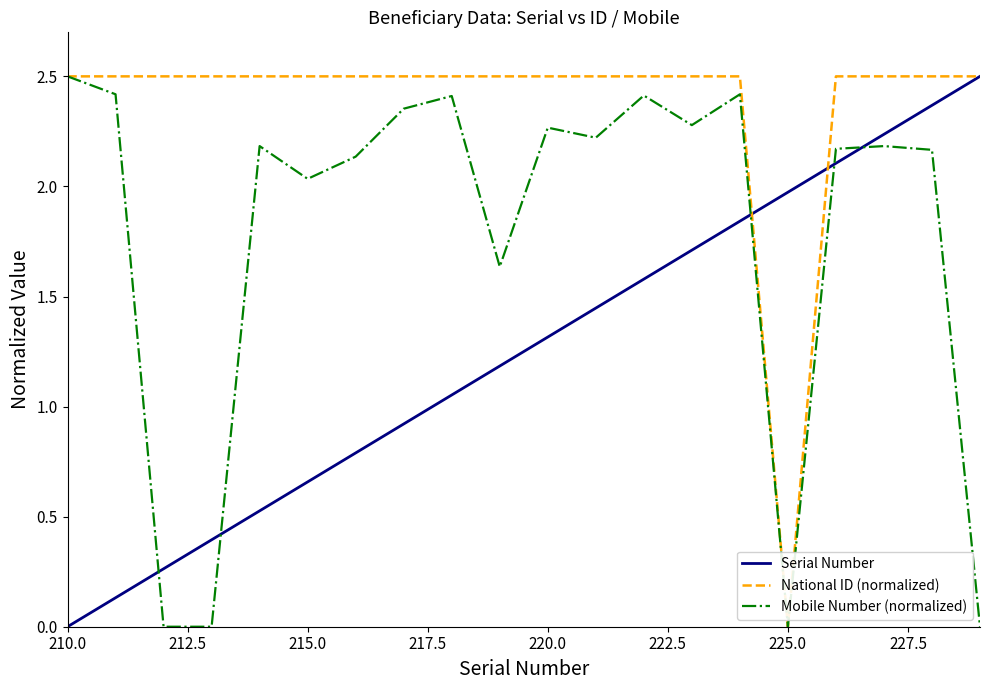

Rank the series by their average value, from lowest to highest.

Serial Number, Mobile Number (normalized), National ID (normalized)